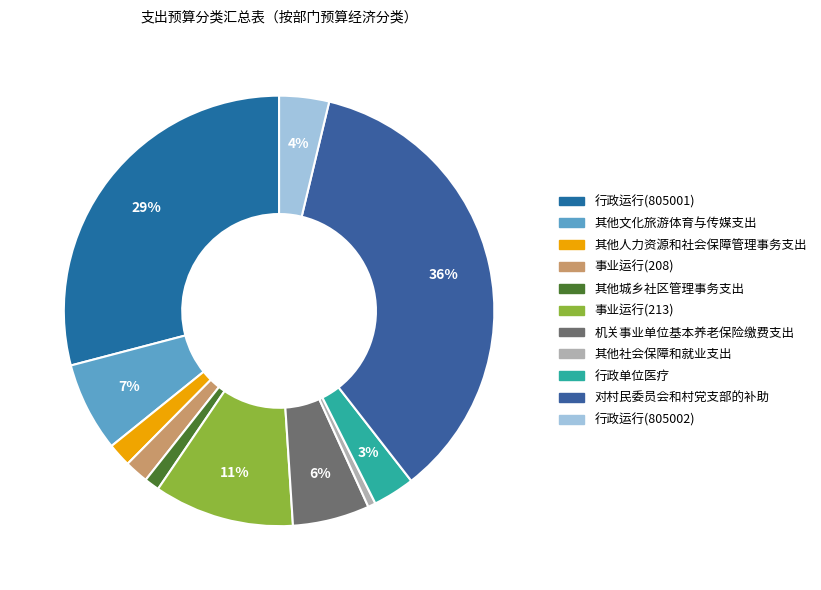

Which slice is the largest?

对村民委员会和村党支部的补助